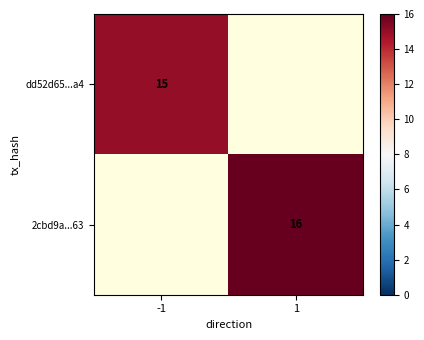

At how many categories does at least one series exceed 15?

1